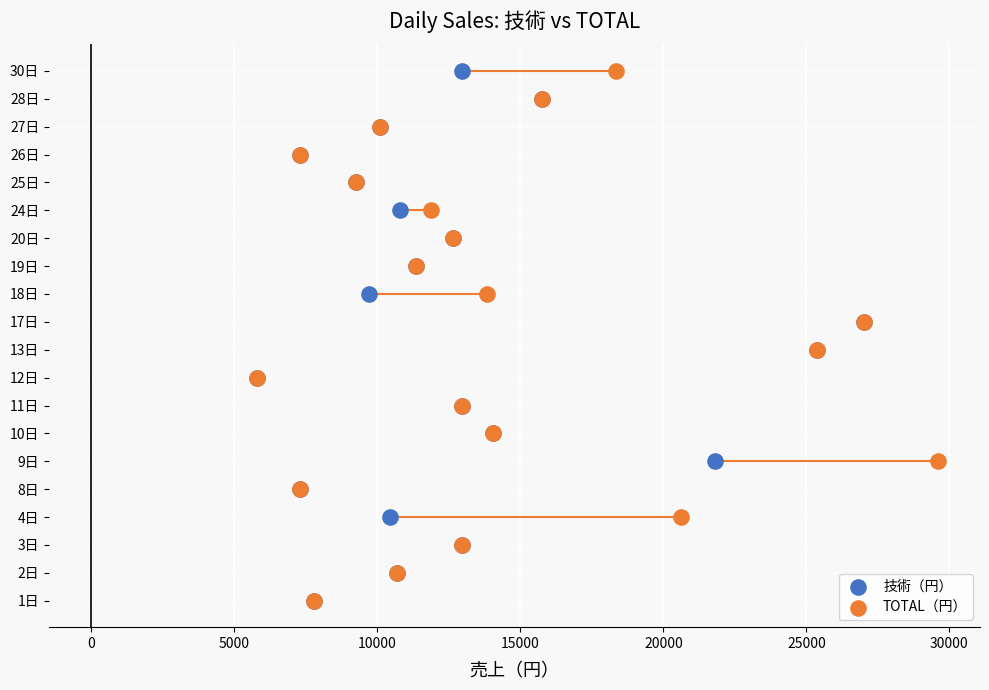

What are all the series names shown in the legend?

技術（円）, TOTAL（円）